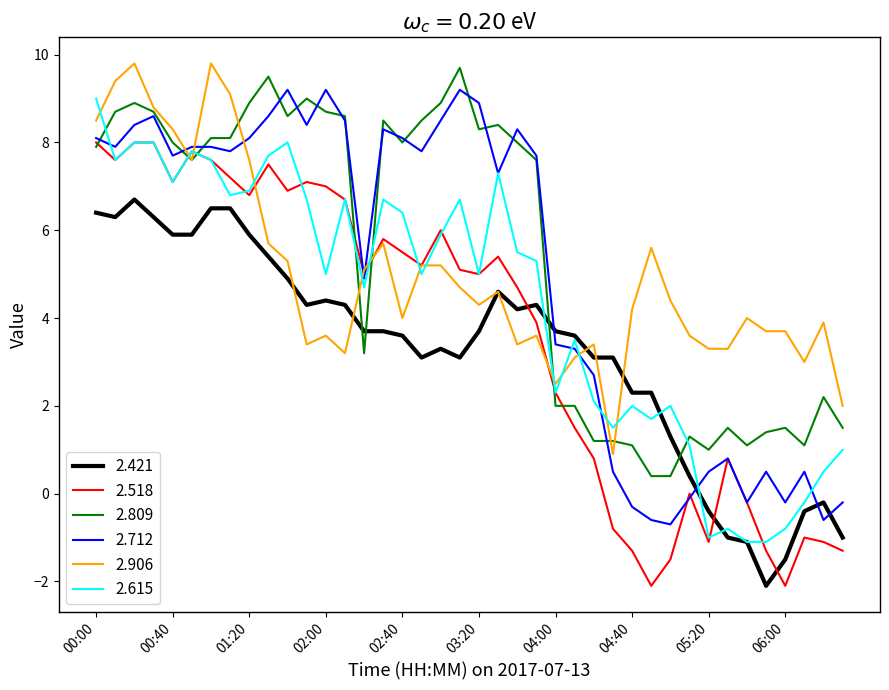

What is the maximum value shown in the chart?

9.8